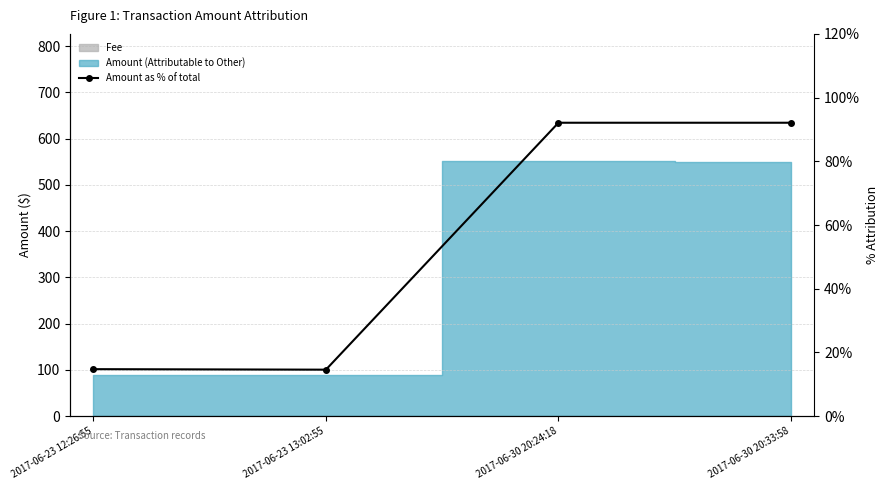

What is the label of the 3rd point from the right?

2017-06-23 13:02:55